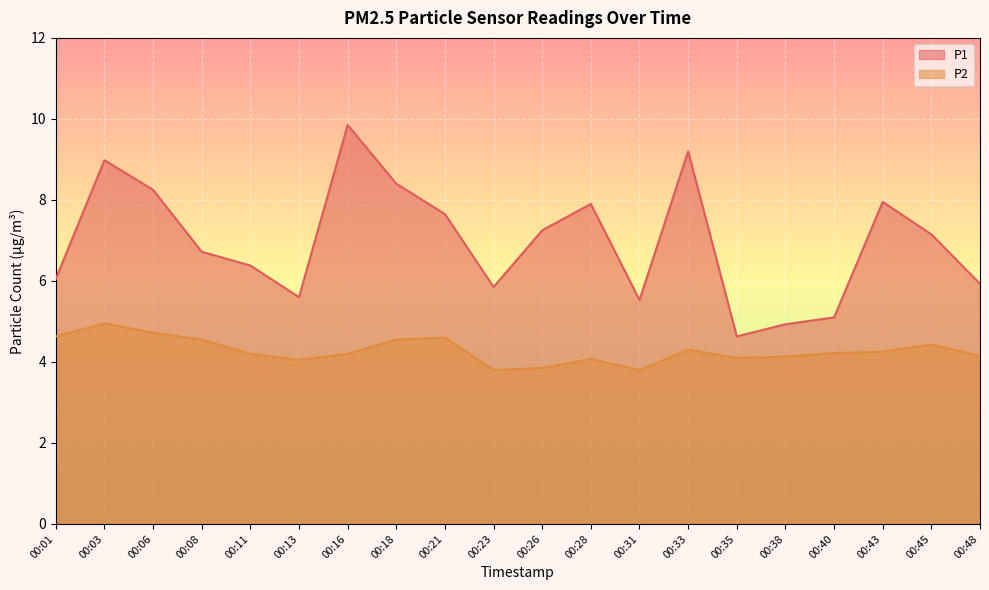

The value of P2 at 00:11 is 5.5. True or false?

False